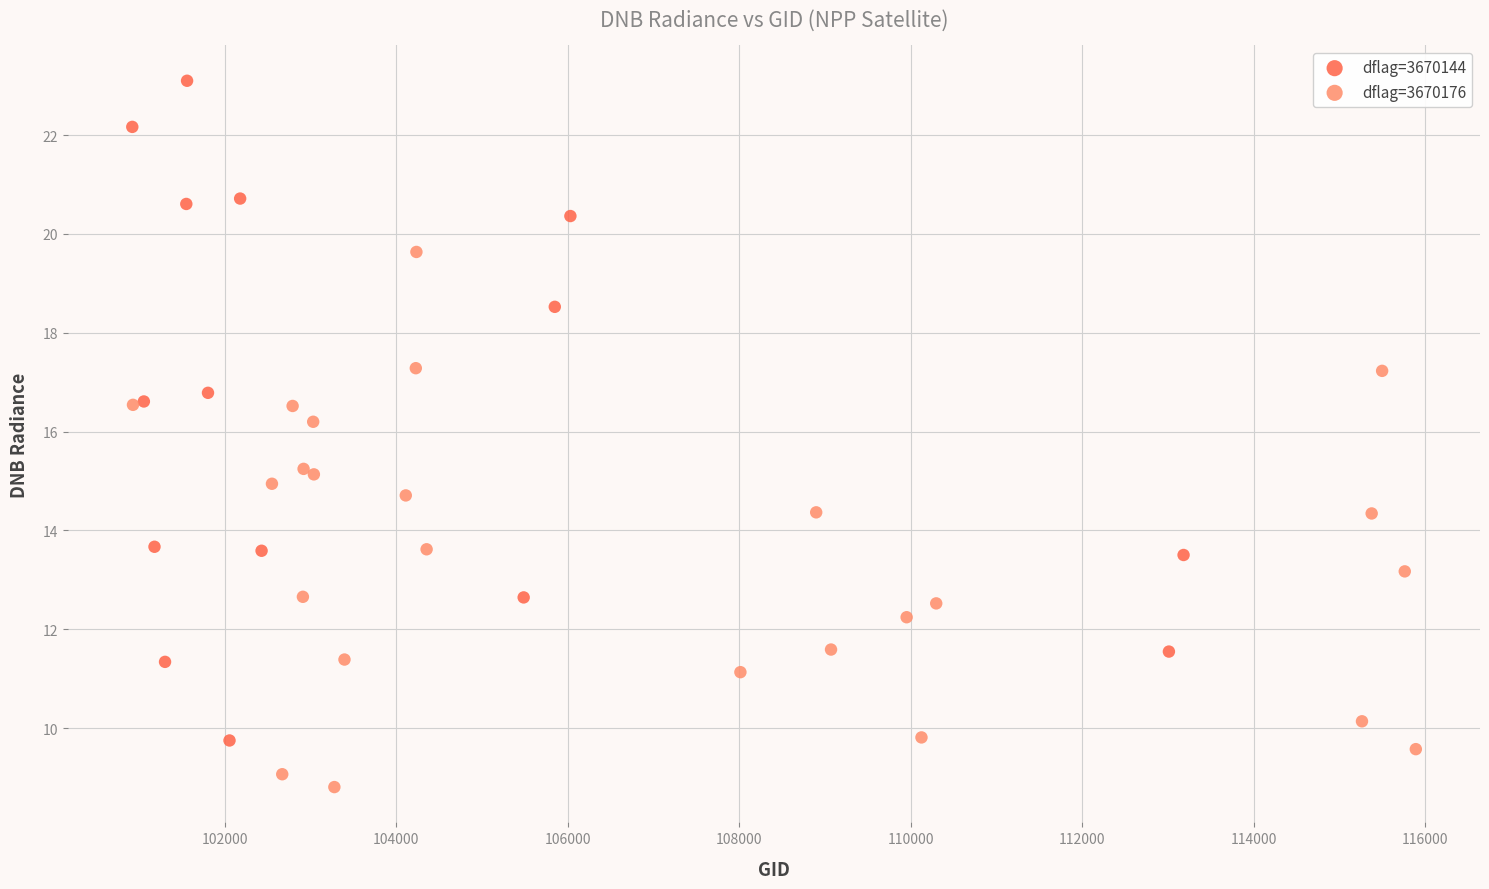

Which series has the largest Y range (max minus min)?

dflag=3670144